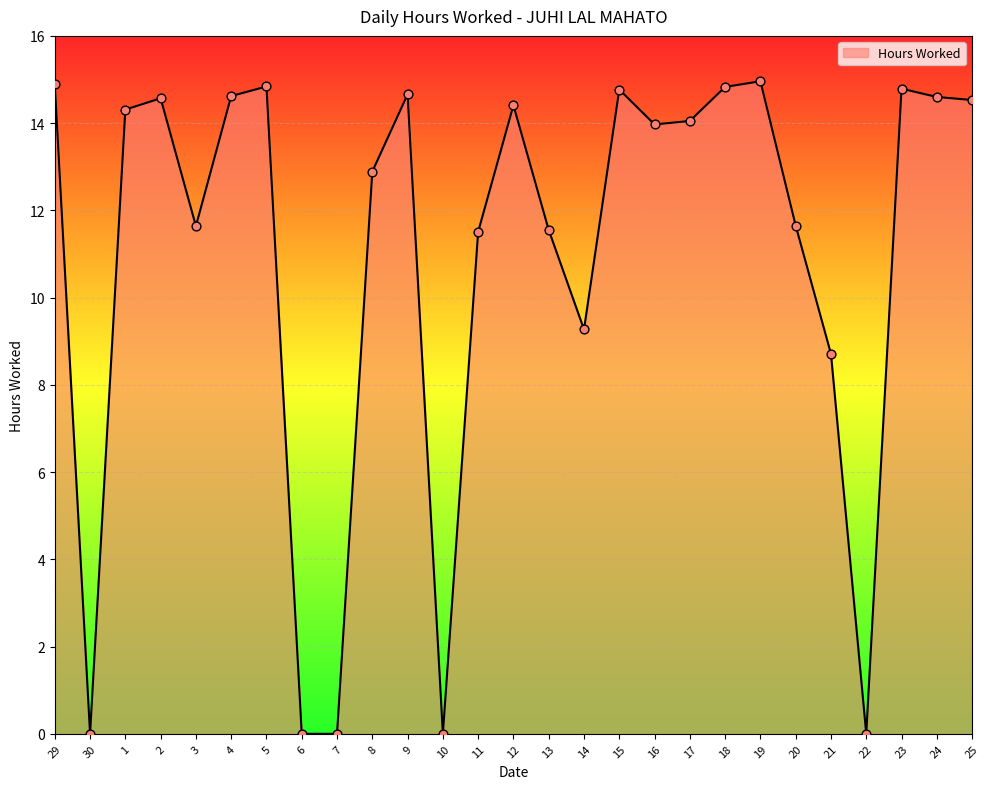

What is the change in value from 12 to 16?

-0.4